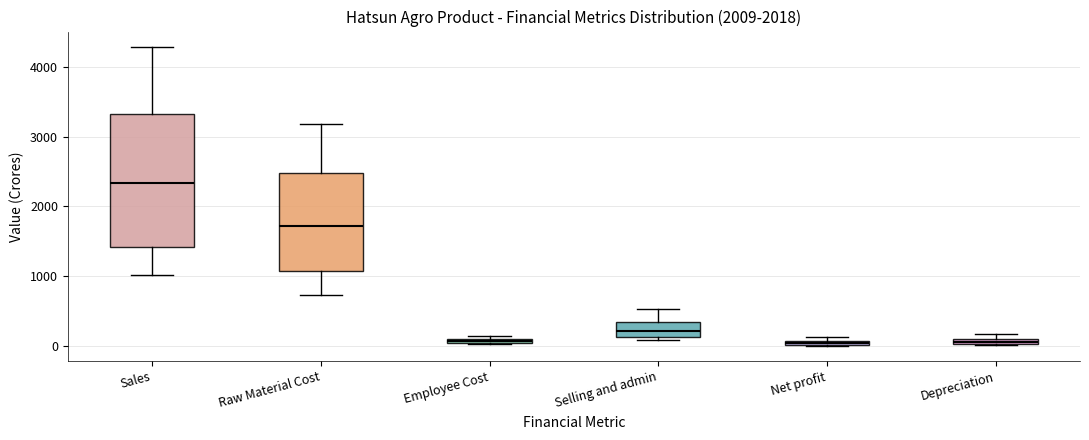

Which box is the tallest, from its lower edge to its upper edge?

Sales